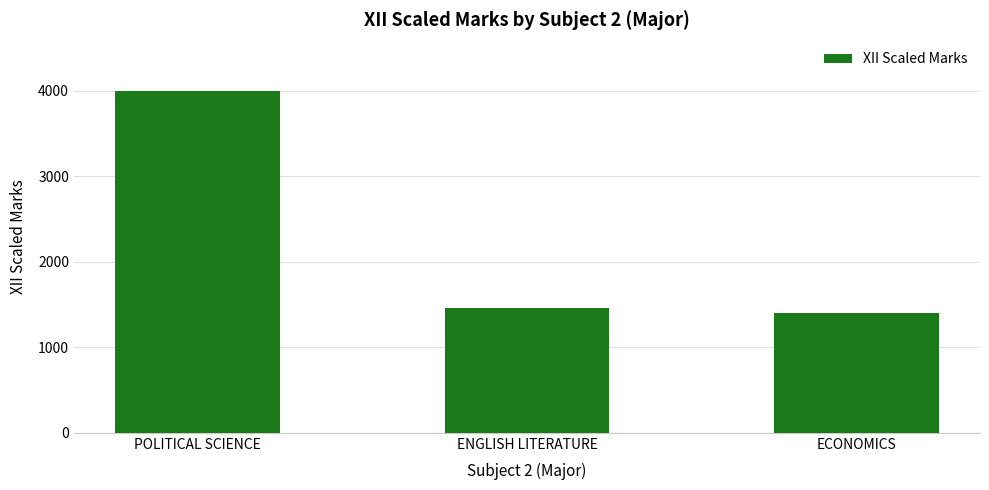

Does the chart contain any negative values?

No